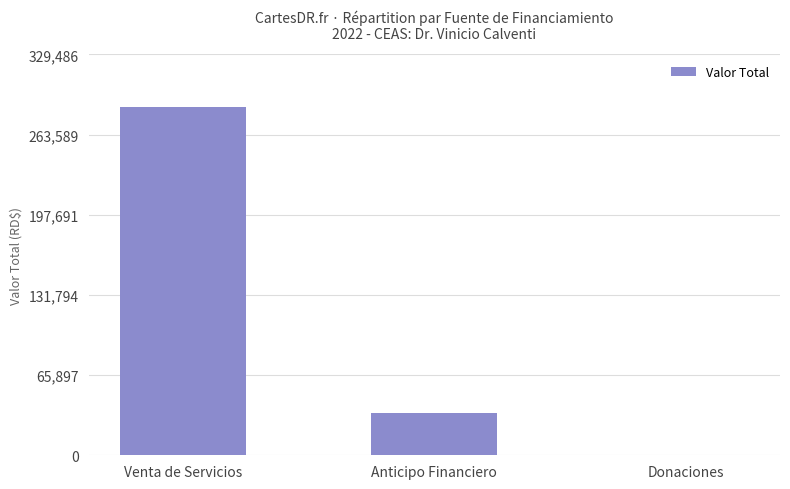

How many values are above zero?

2